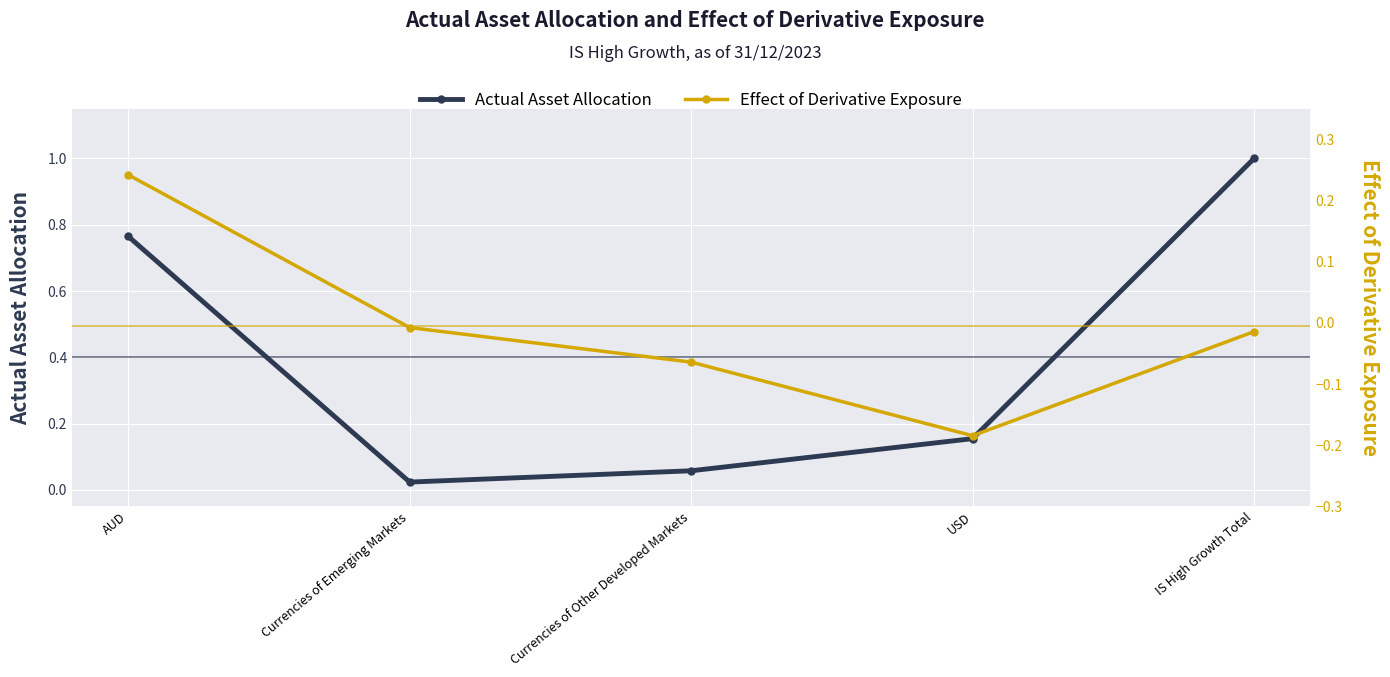

The value of Actual Asset Allocation at Currencies of Other Developed Markets is 0.1. True or false?

True